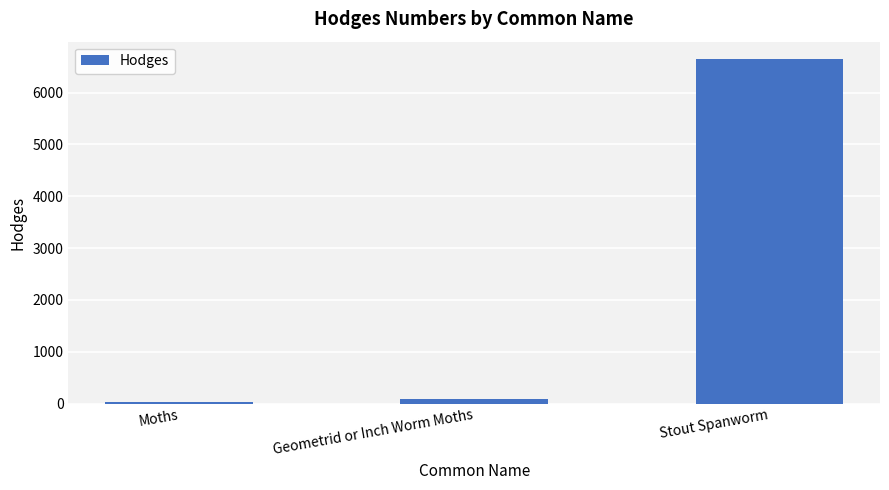

The chart shows a value of 3389.3 at Stout Spanworm. True or false?

False